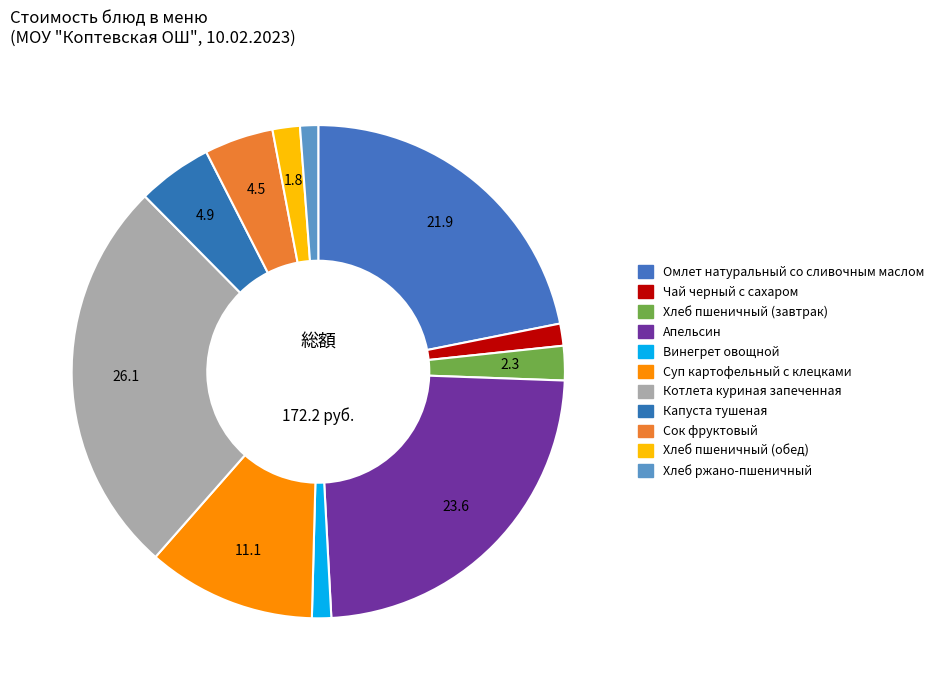

How many slices are in this pie chart?

11